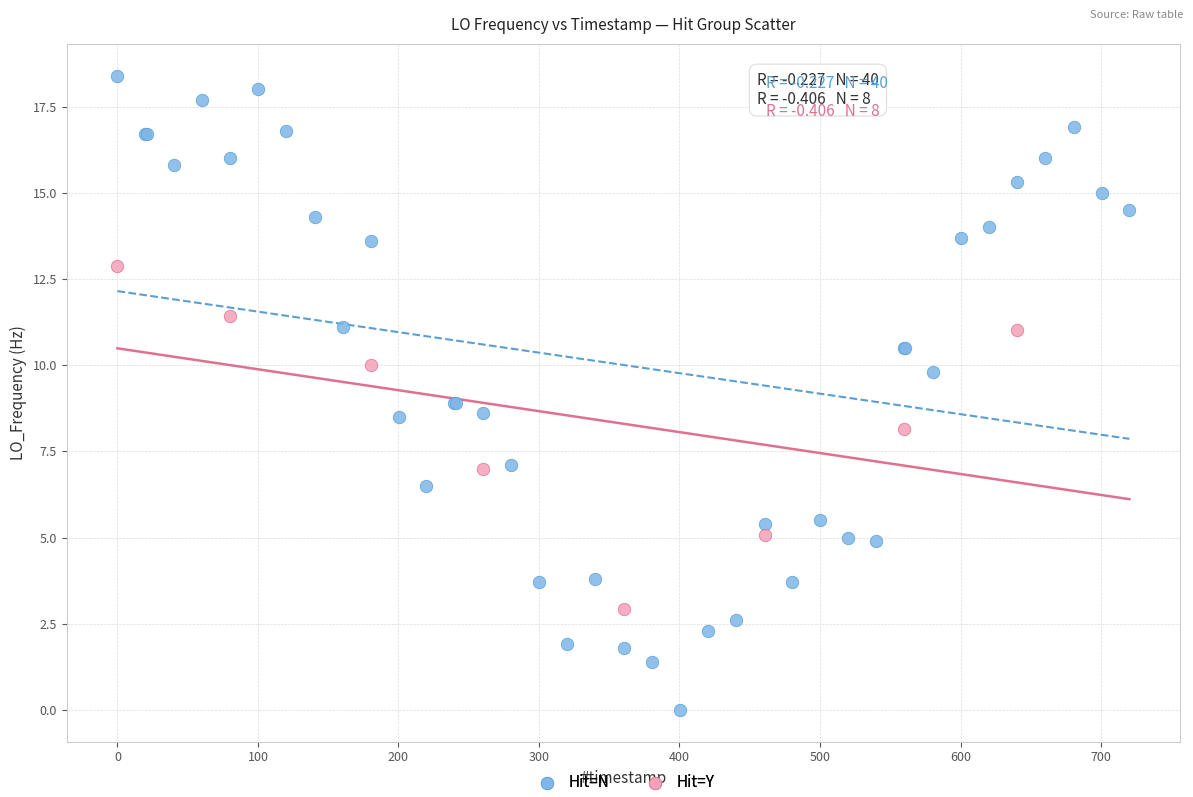

Which series reaches the minimum Y coordinate?

Hit=N